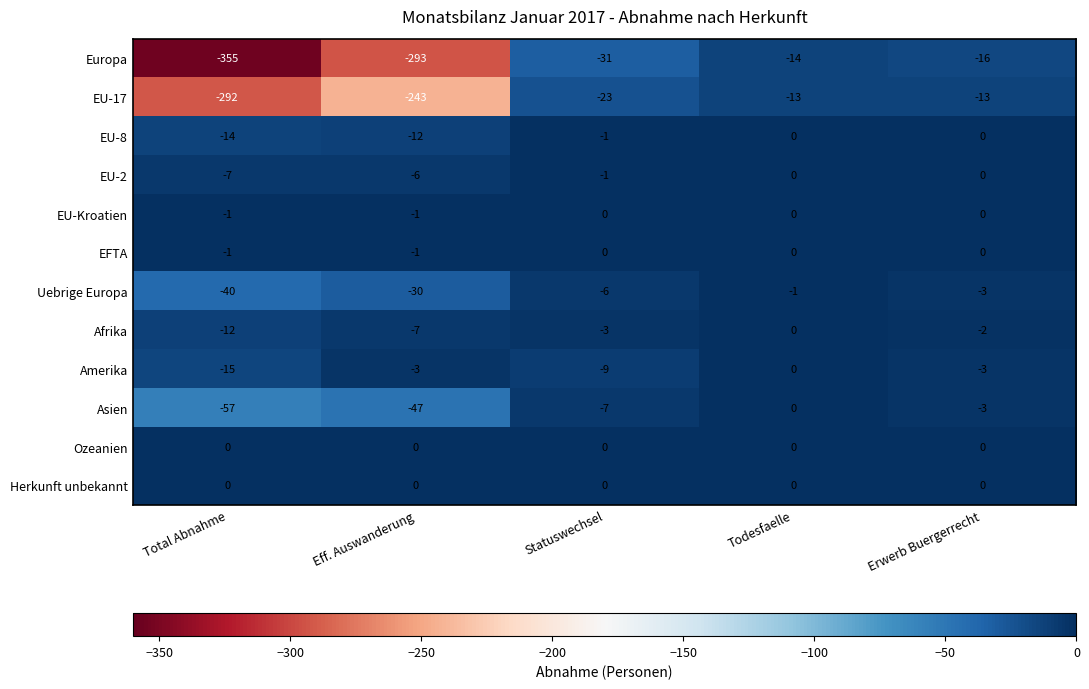

Is it true that Asien equals -7 at Statuswechsel?

True